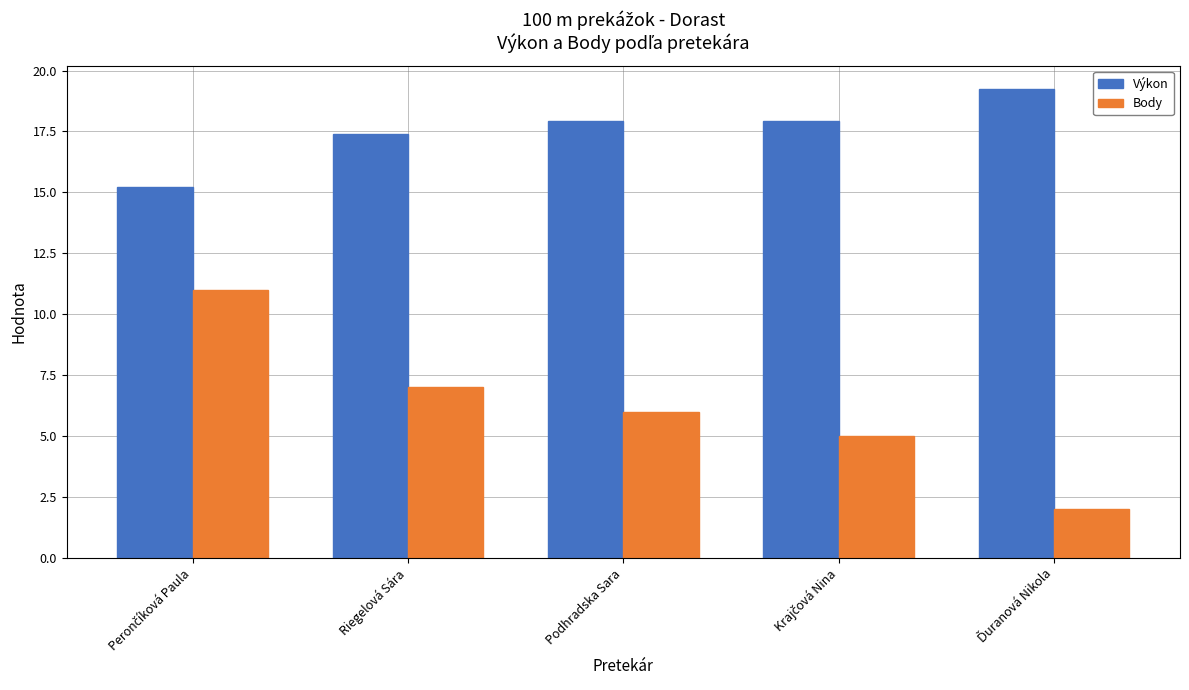

True or false: Výkon has a value of 17.4 at Riegelová Sára.

True